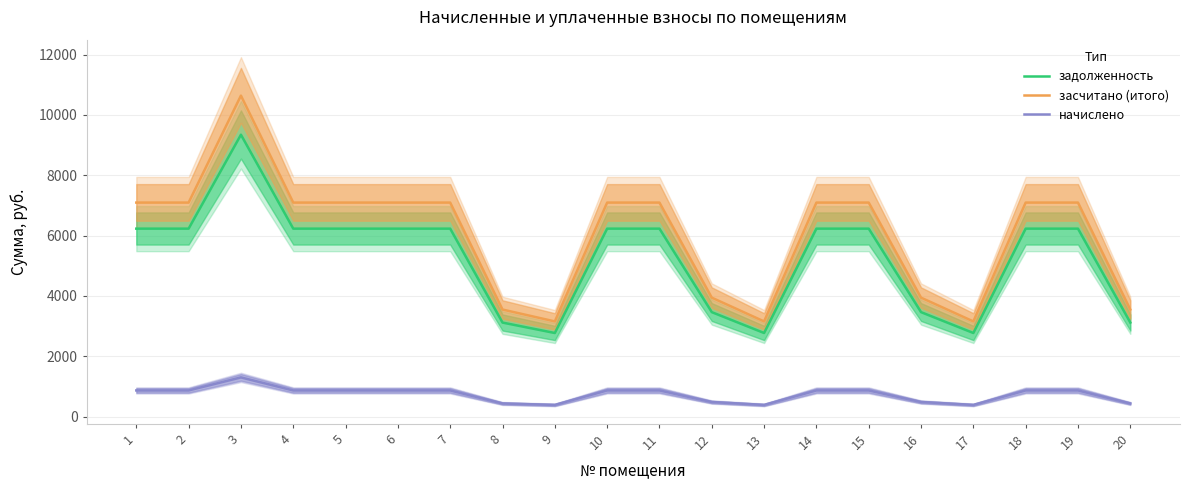

True or false: задолженность and засчитано (итого) intersect in this chart.

False